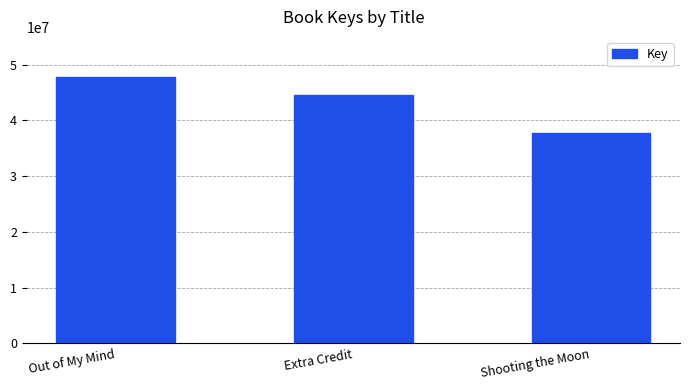

How many values are below 44494298?

1